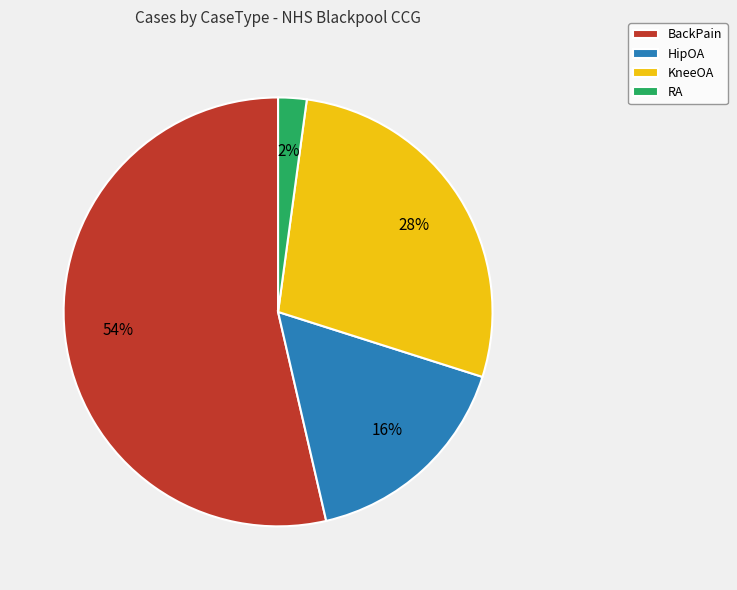

Which has a higher value, KneeOA or HipOA?

KneeOA